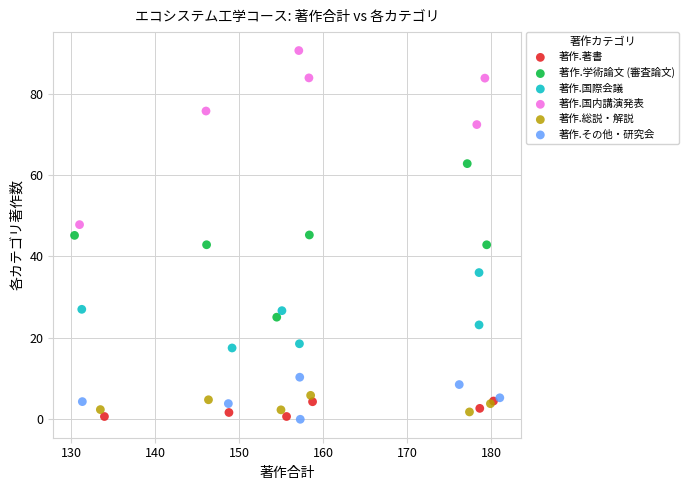

Which series reaches the maximum Y coordinate?

著作.国内講演発表